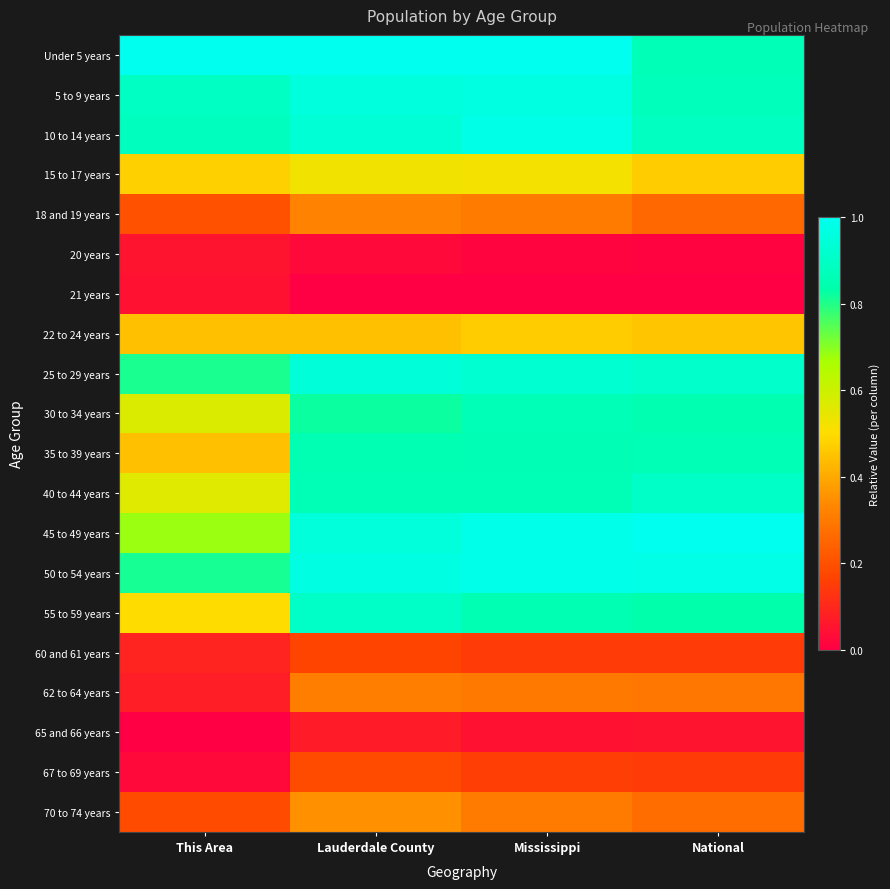

At which category is the sum across all series the highest?

Lauderdale County